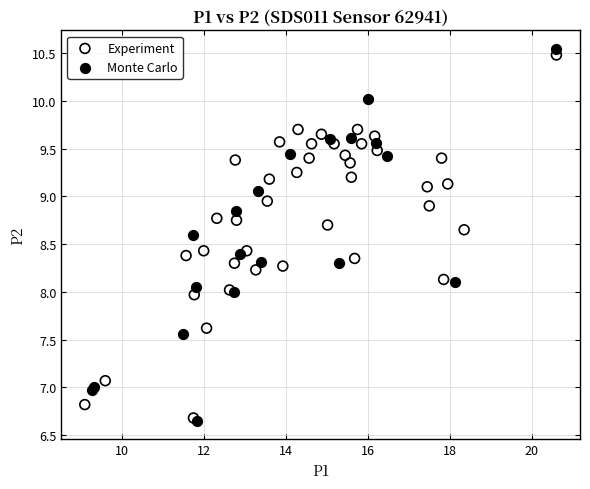

Which series has the widest spread of Y values?

Monte Carlo